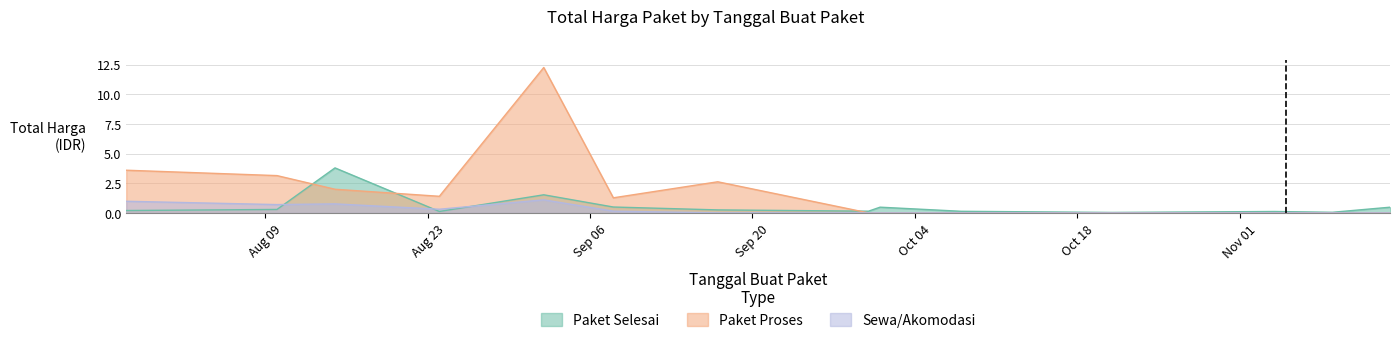

What is the highest value of the Paket Proses series?

12.2